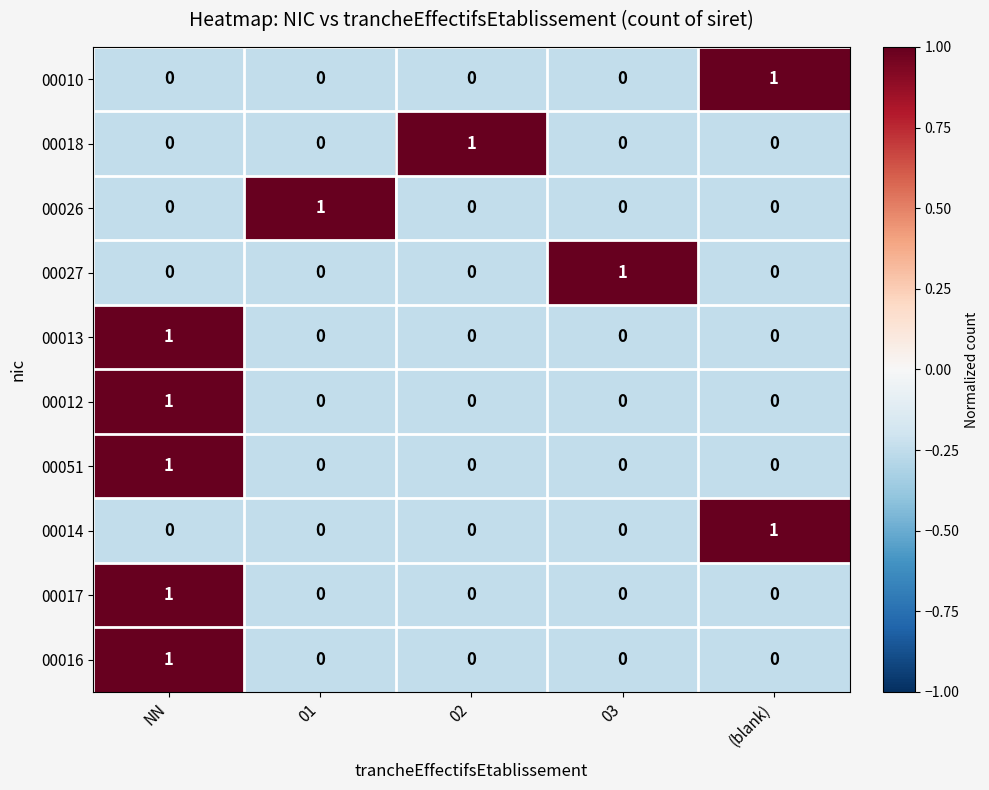

How many 00027 values are between 0 and 1?

5